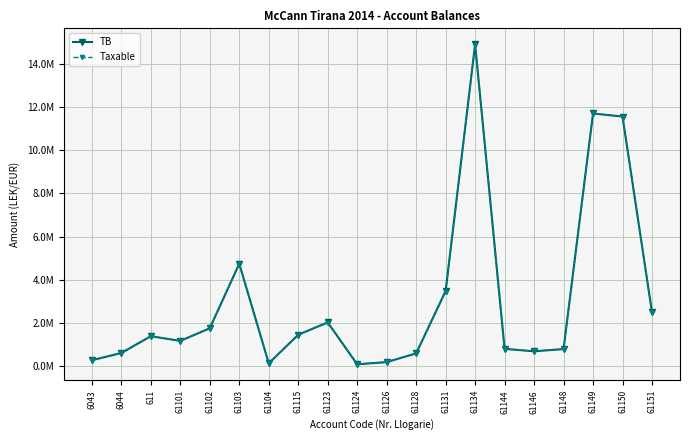

Is this an area chart (filled region under the line)?

No